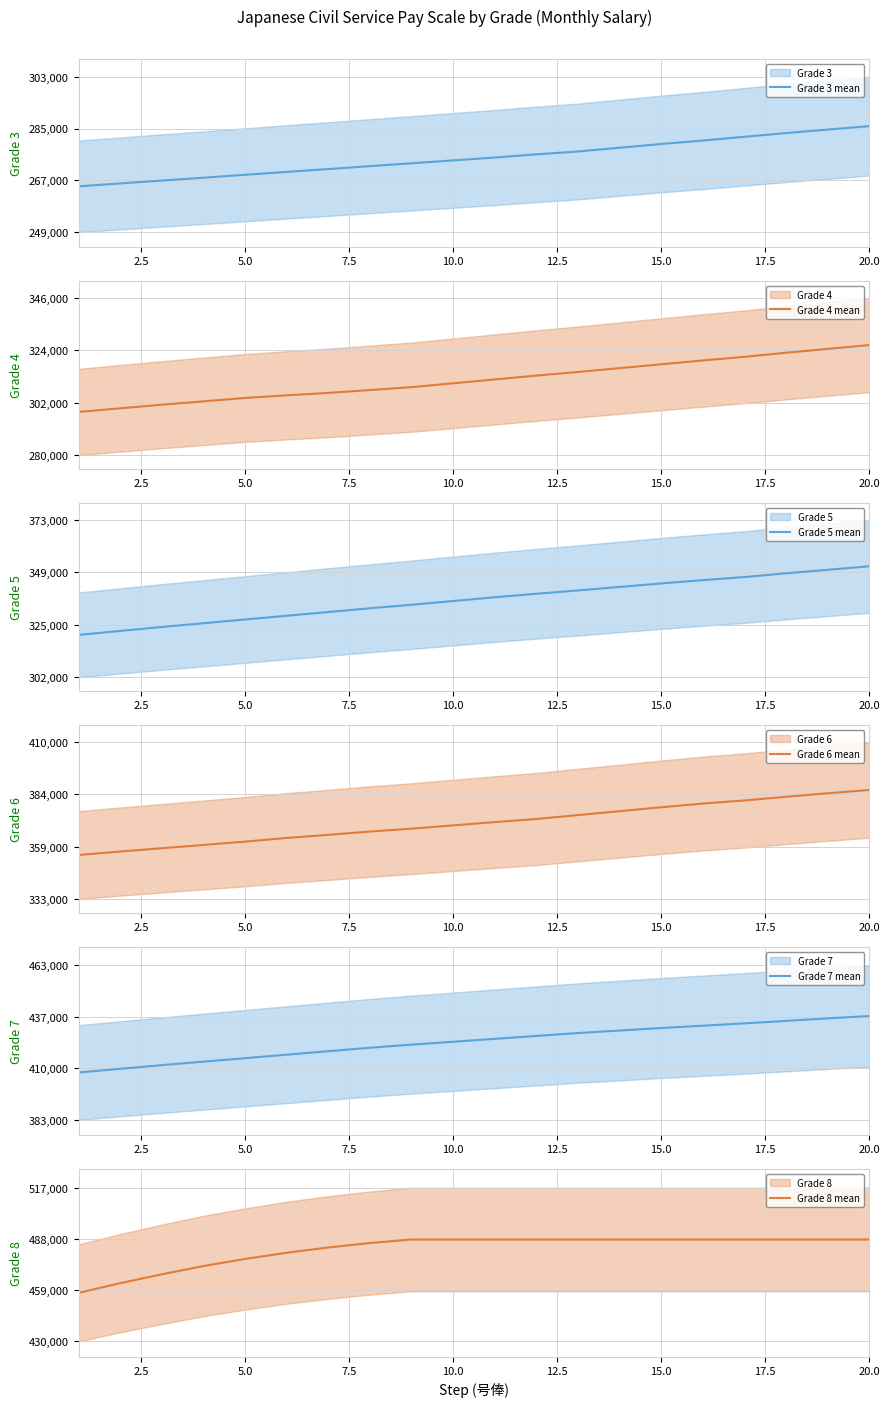

What is the approximate value of Grade 6 mean at 5.0, to the nearest 50?

361700